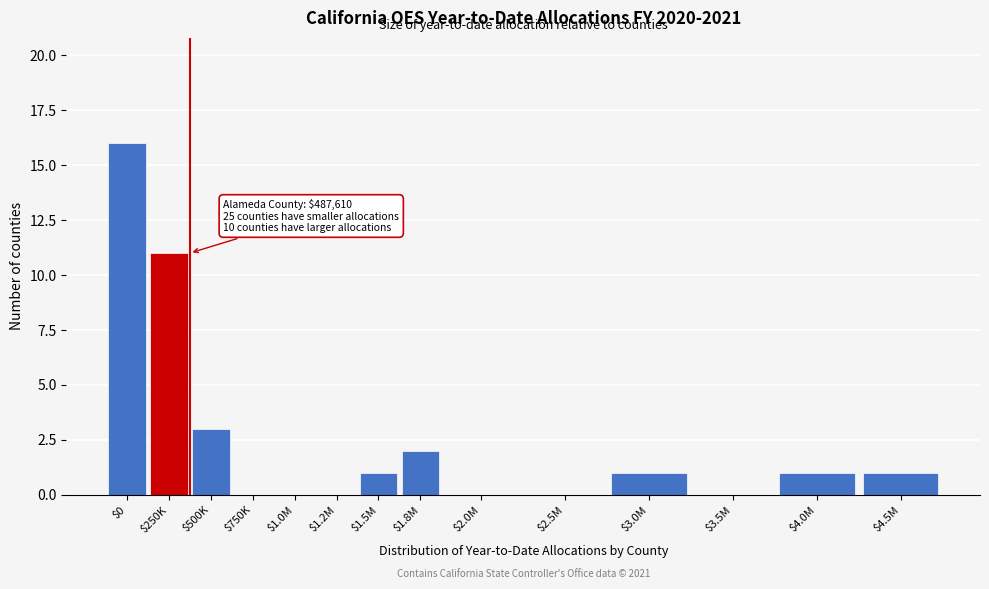

True or false: the data shows 0 at $3.5M.

True